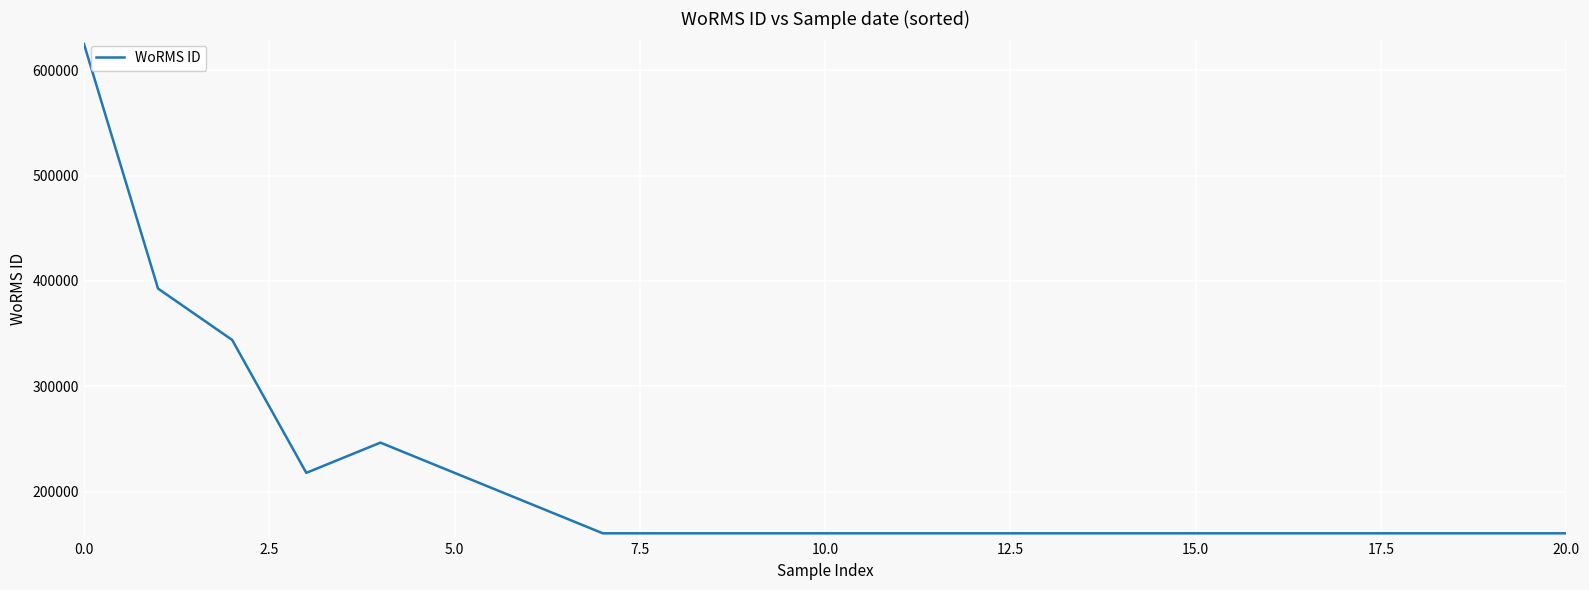

What is the difference between the maximum and minimum values?

464404.0